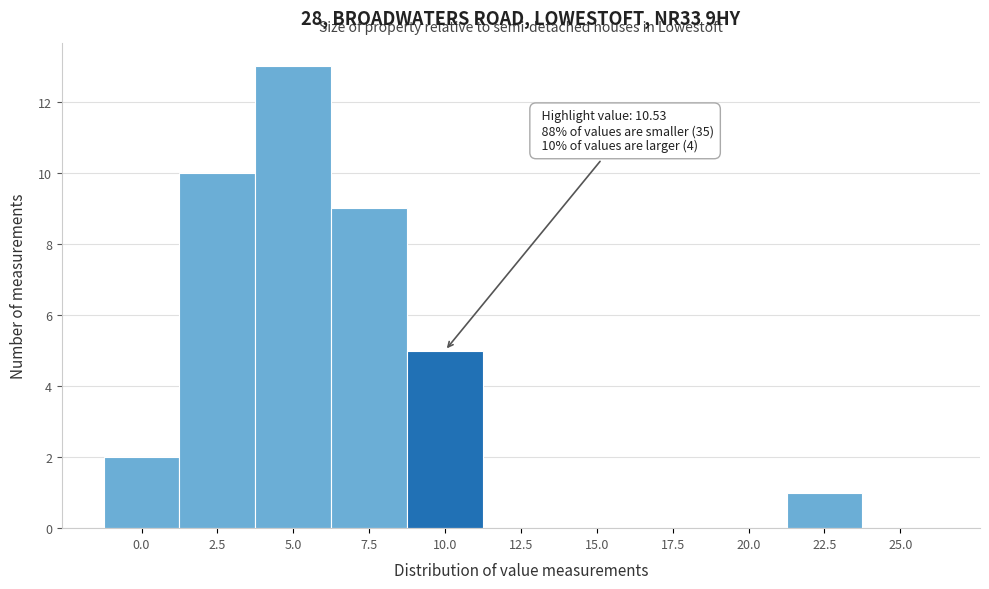

Reading left to right, what are all the values shown in this chart?

0.0=2	2.5=10	5.0=13	7.5=9	10.0=5	12.5=0	15.0=0	17.5=0	20.0=0	22.5=1	25.0=0